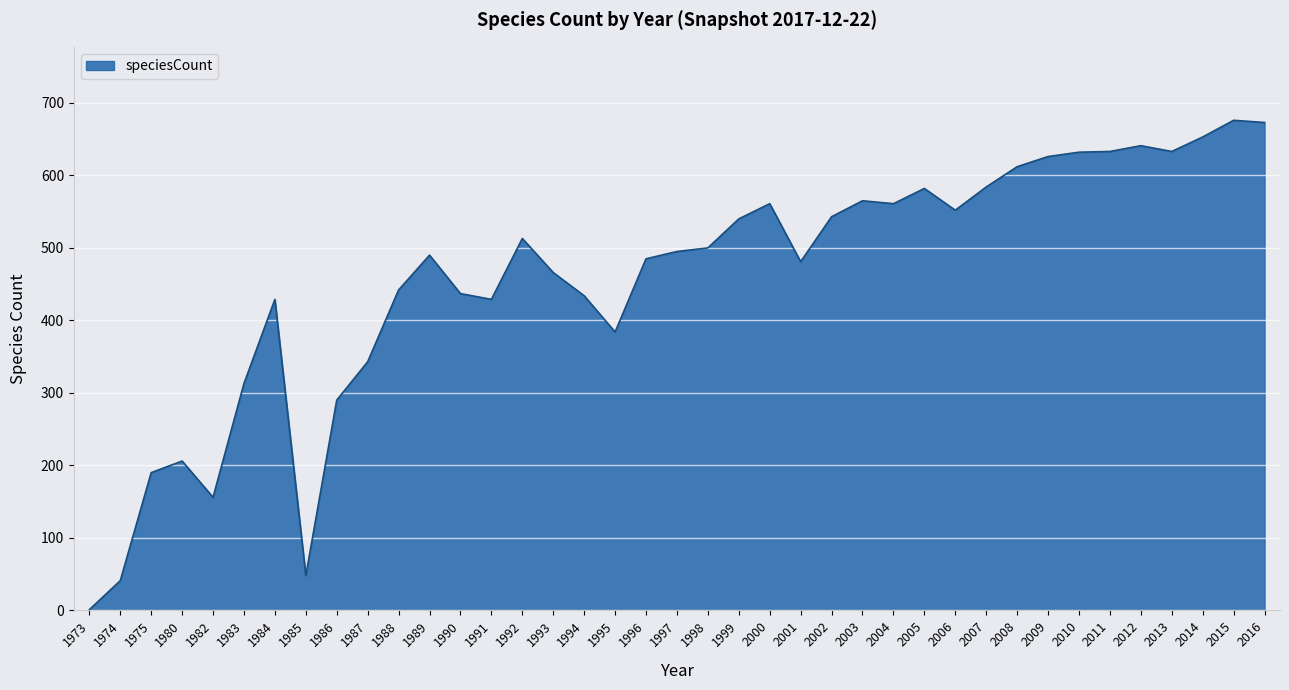

What is the difference between the maximum and minimum values?

675